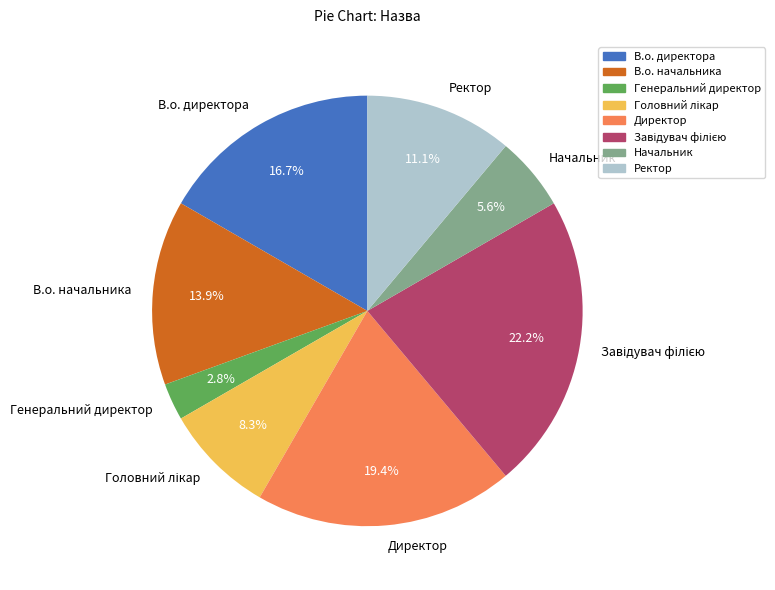

Which slice is the smallest?

Генеральний директор